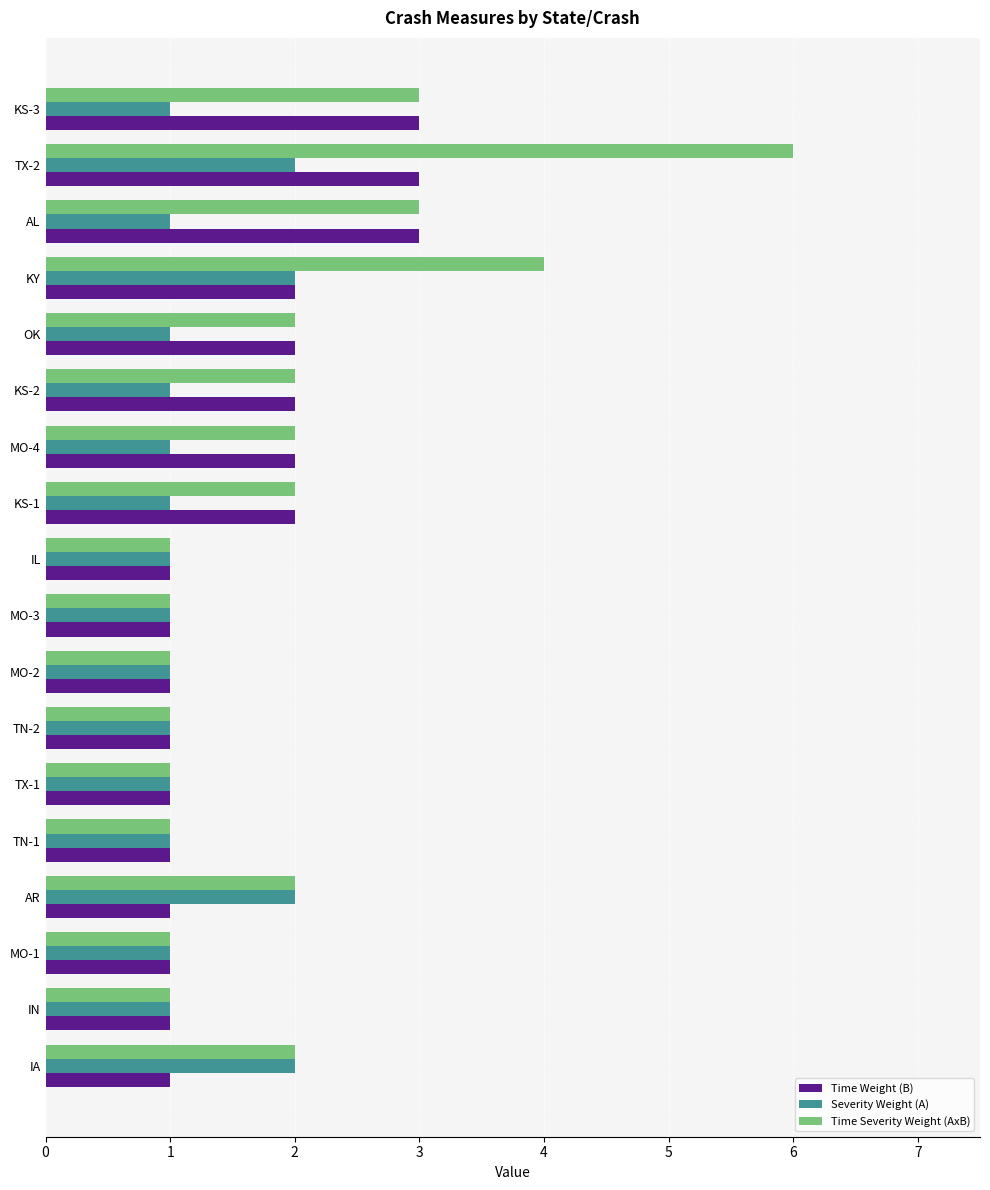

True or false: Severity Weight (A) has a value of 2 at MO-2.

False